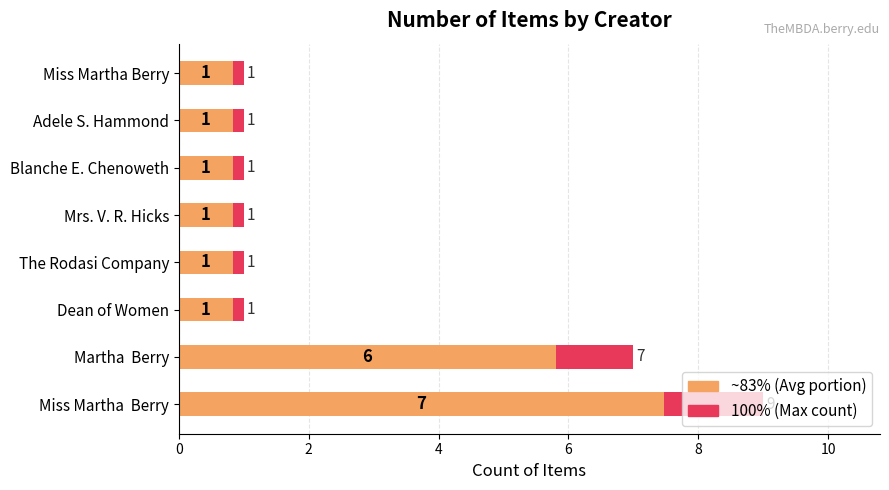

What position from the left is 2?

2